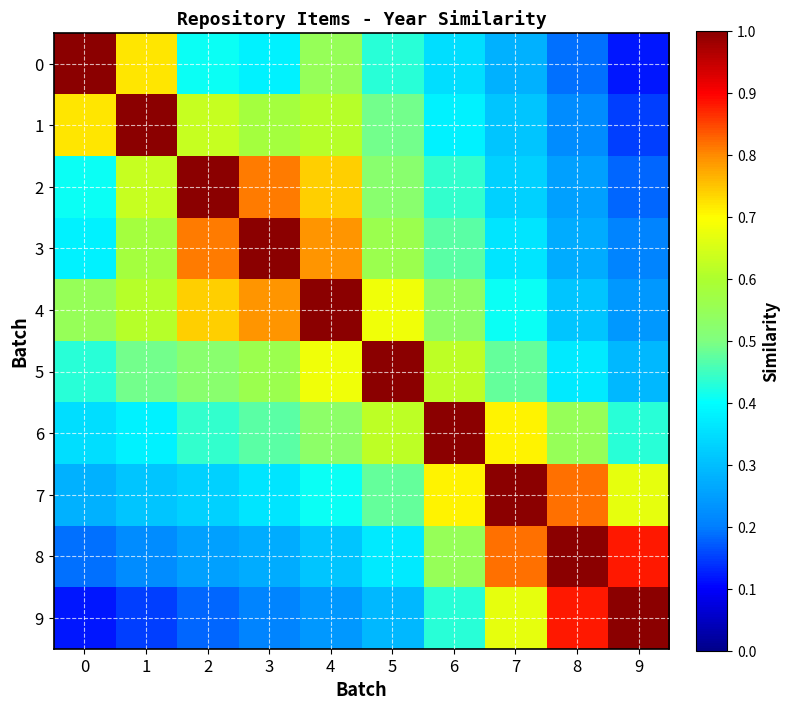

Which label corresponds to the smallest value in the chart?

9